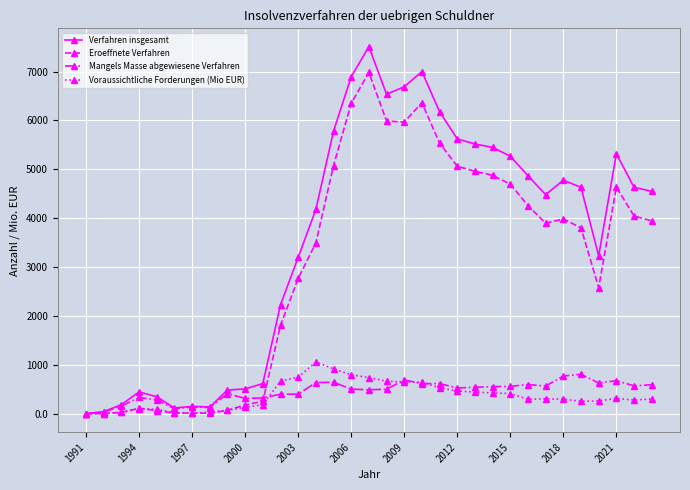

Which series has the largest total across all categories?

Verfahren insgesamt